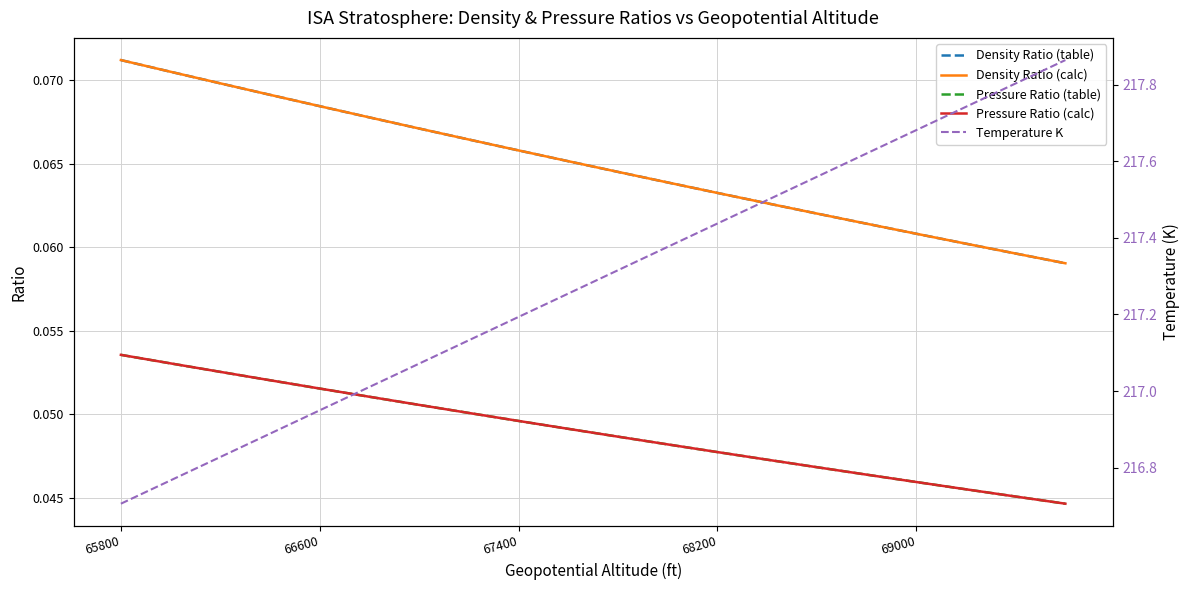

True or false: Pressure Ratio (calc) and Density Ratio (calc) intersect in this chart.

False